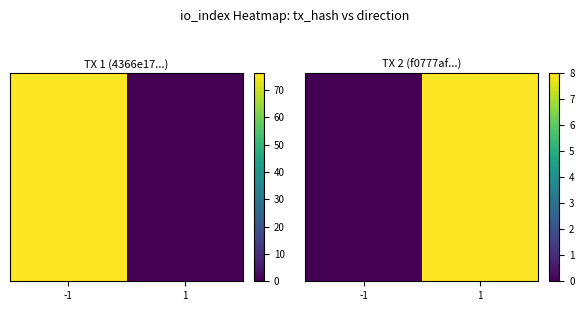

Which category has the highest value across all series?

1